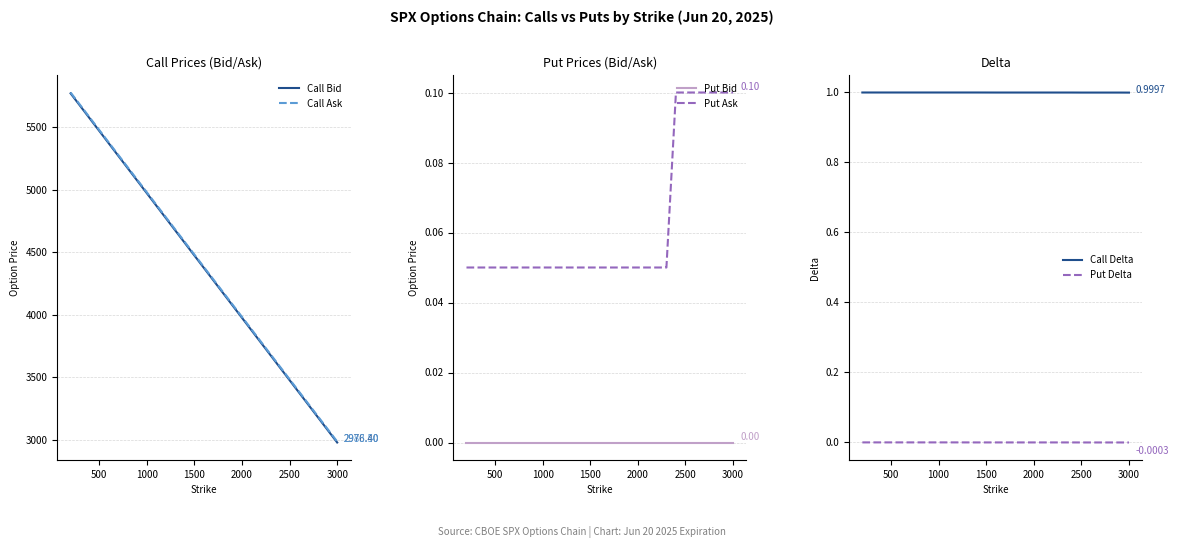

True or false: Call Bid has a value of 1972.7 at 2500.

False